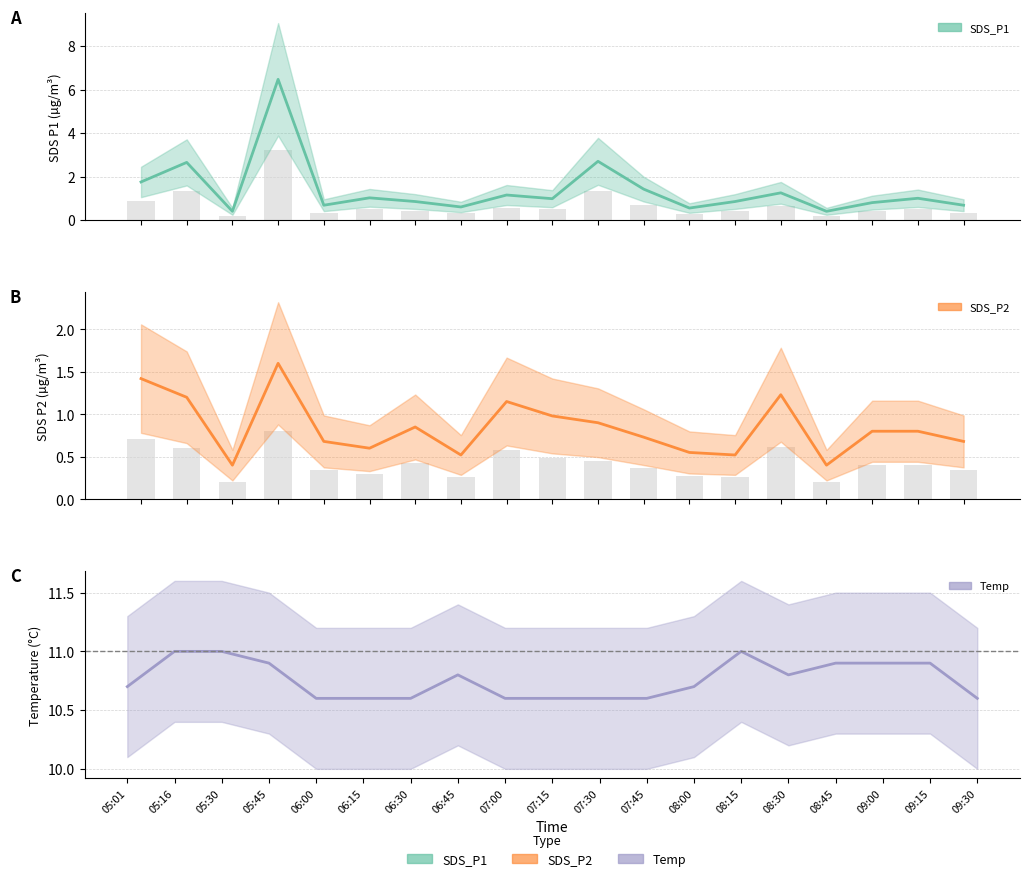

At which label does SDS_P2 reach its peak?

05:45